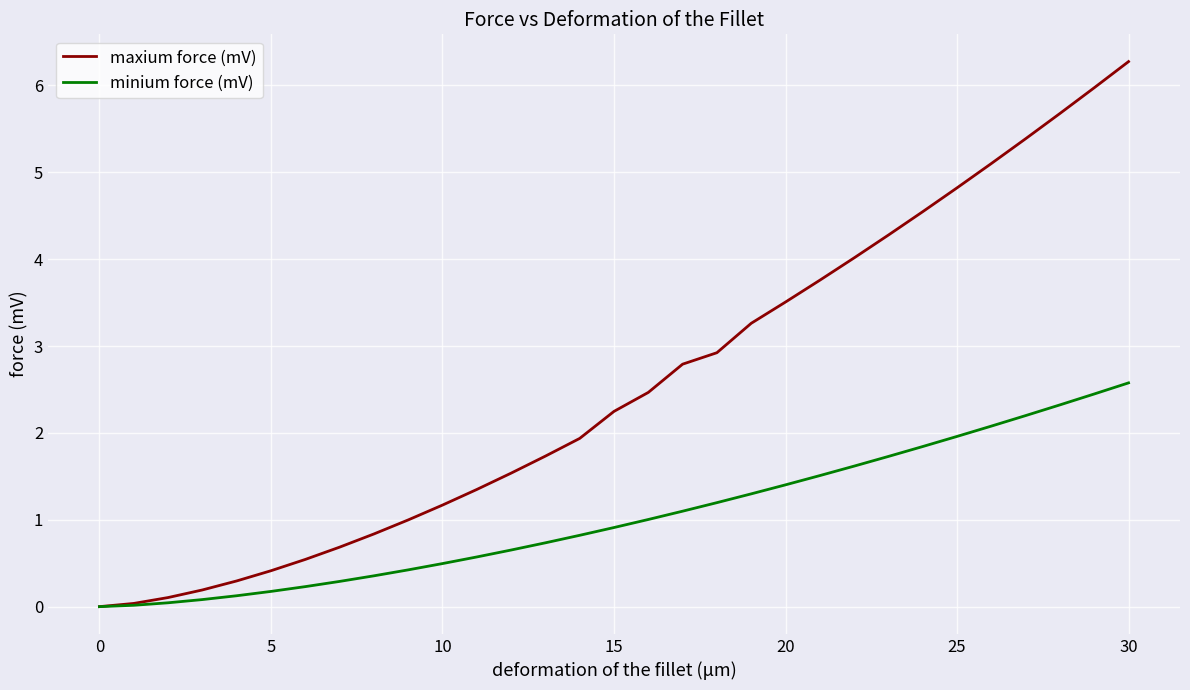

List the series in order of their peak value, highest first.

maxium force (mV), minium force (mV)